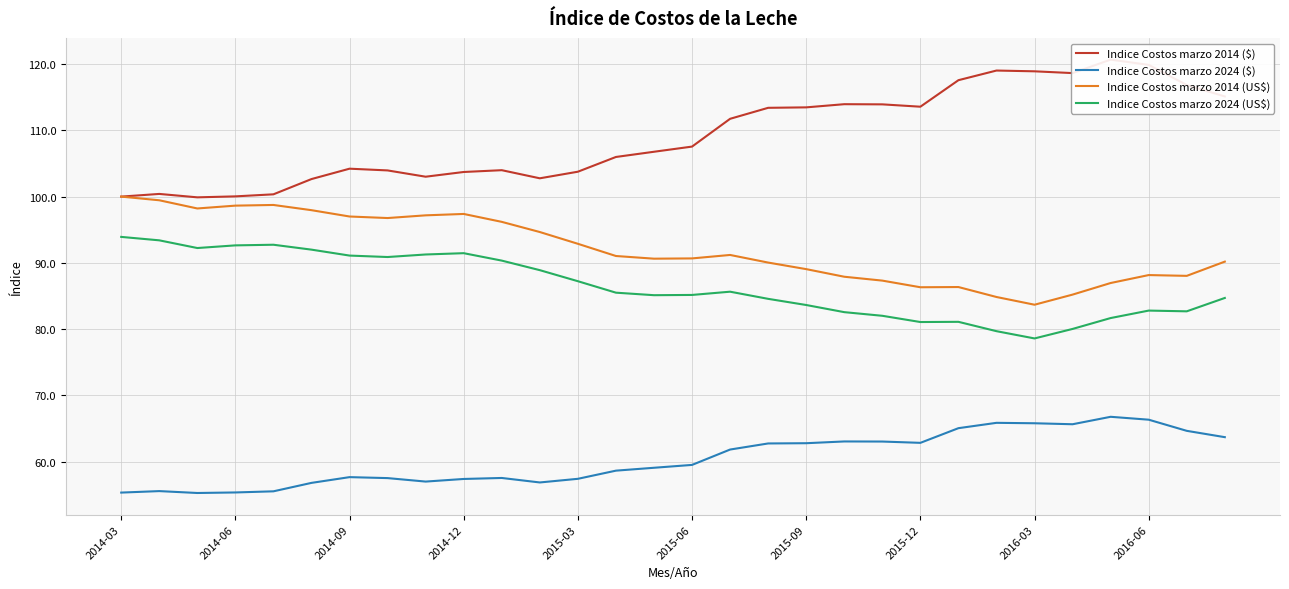

The value of Indice Costos marzo 2024 ($) at 2014-12 is 57.4. True or false?

True